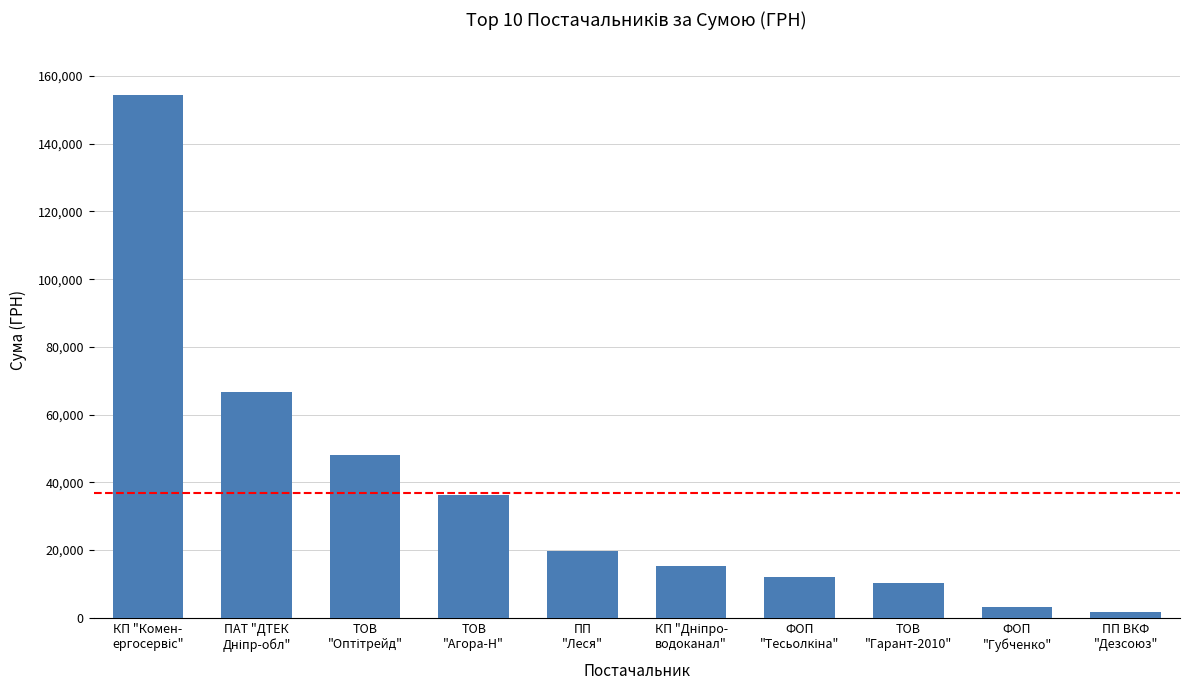

Between ФОП
"Губченко" and ПП
"Леся", which is larger?

ПП
"Леся"